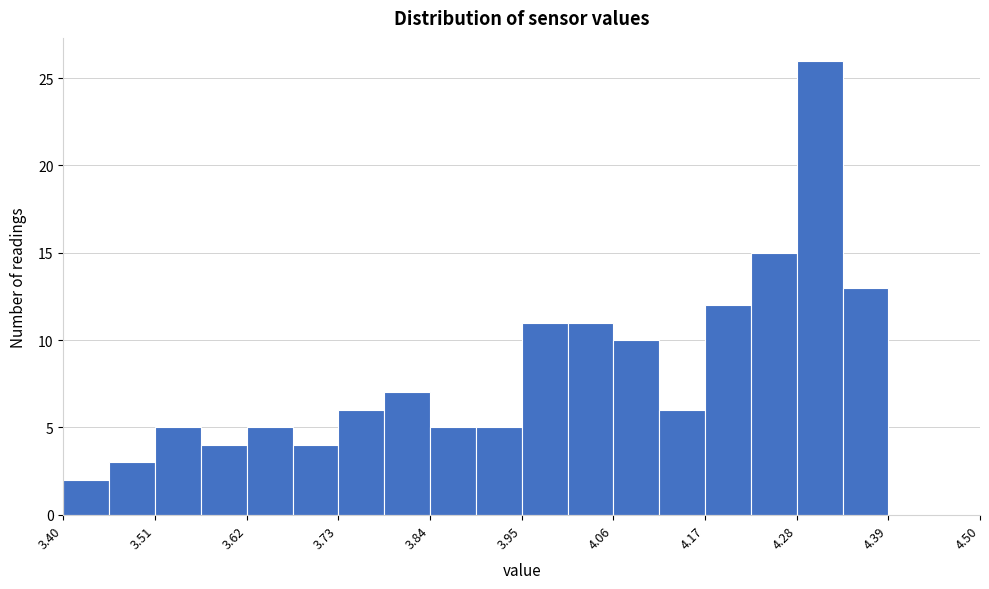

Around what value on the x-axis is the tallest bar? Give the approximate position of its centre, as read against the axis.

4.30